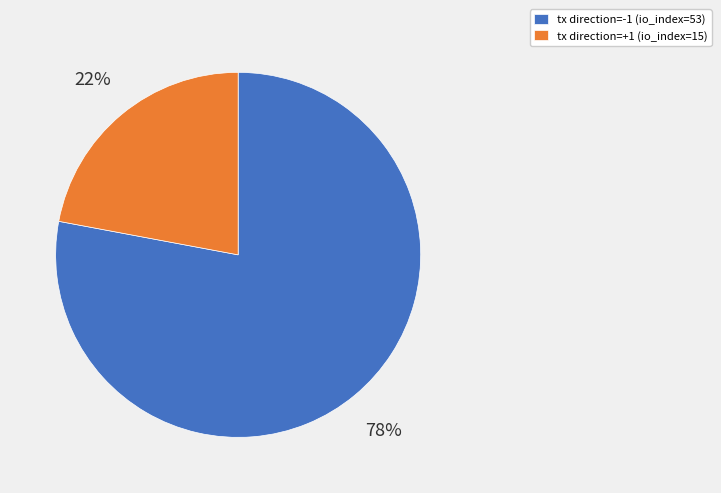

How many segments does this pie chart have?

2